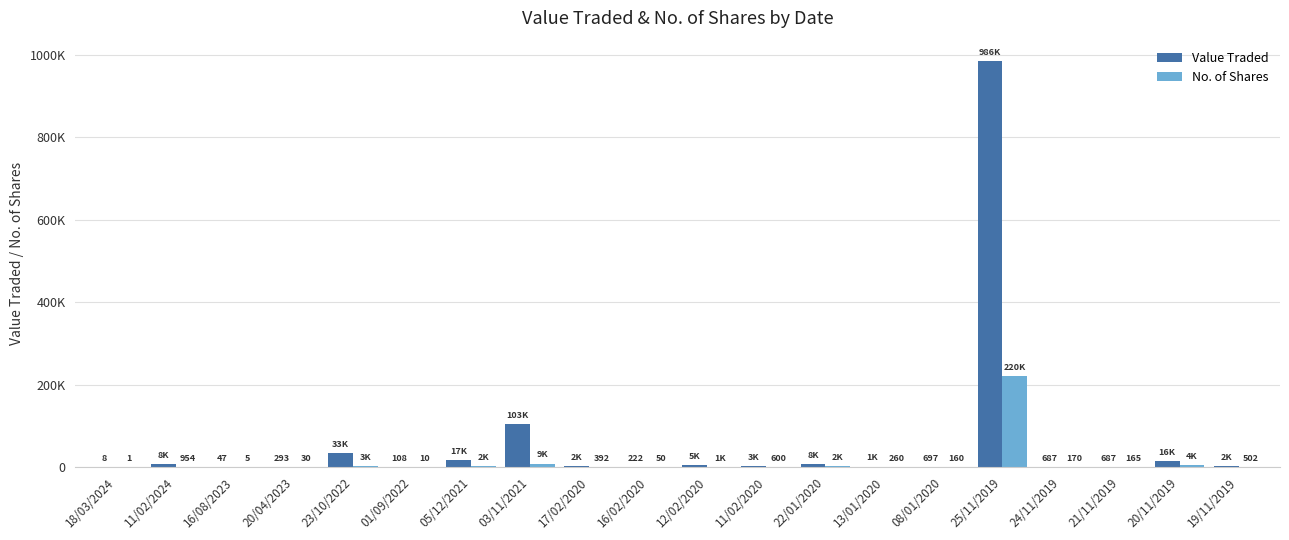

Are the bars horizontal?

No